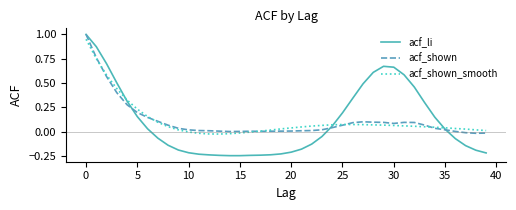

Which series has the widest spread of values?

acf_li